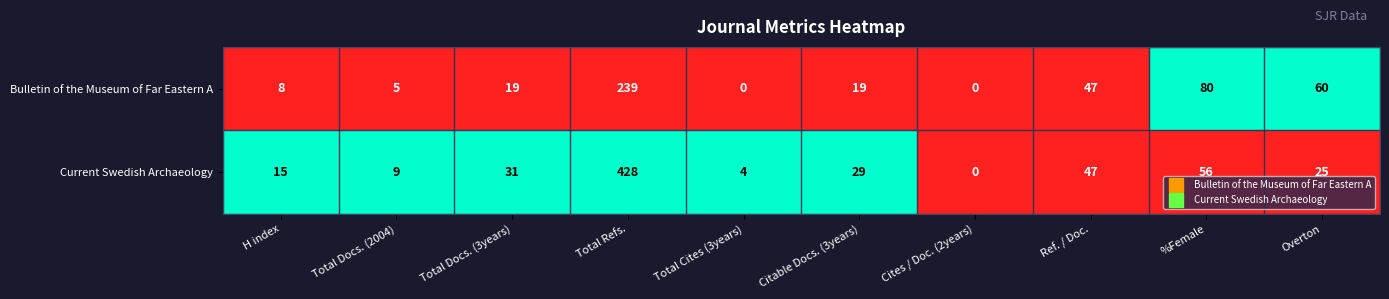

What is the spread (max minus min) of values at Overton?

35